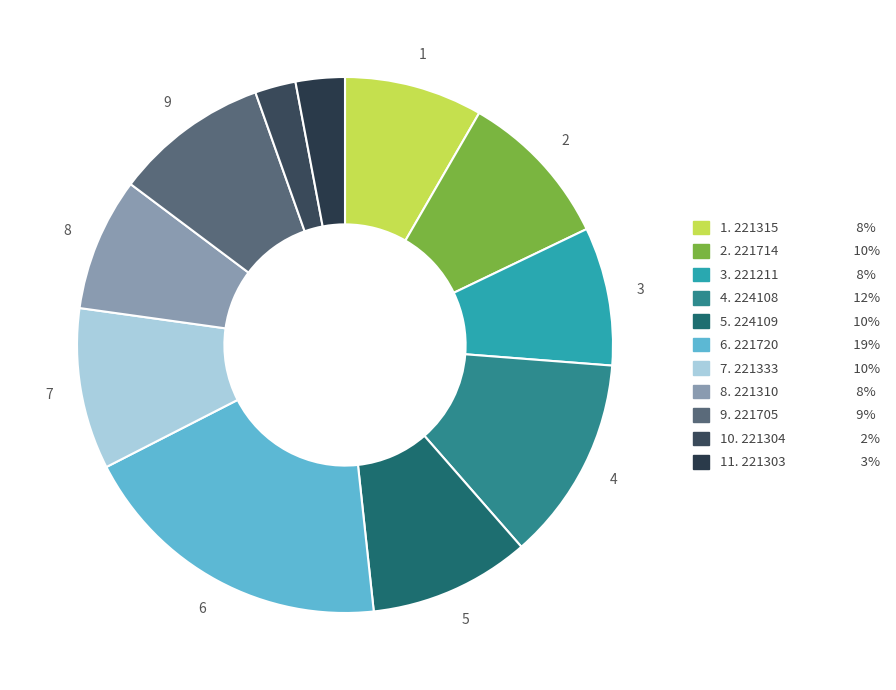

How many slices are in this pie chart?

11